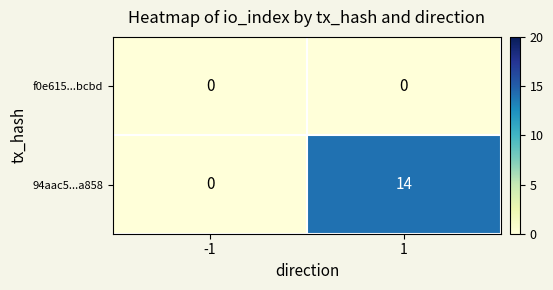

Is the value of 94aac5...a858 at 1 greater than the value of f0e615...bcbd at 1?

Yes